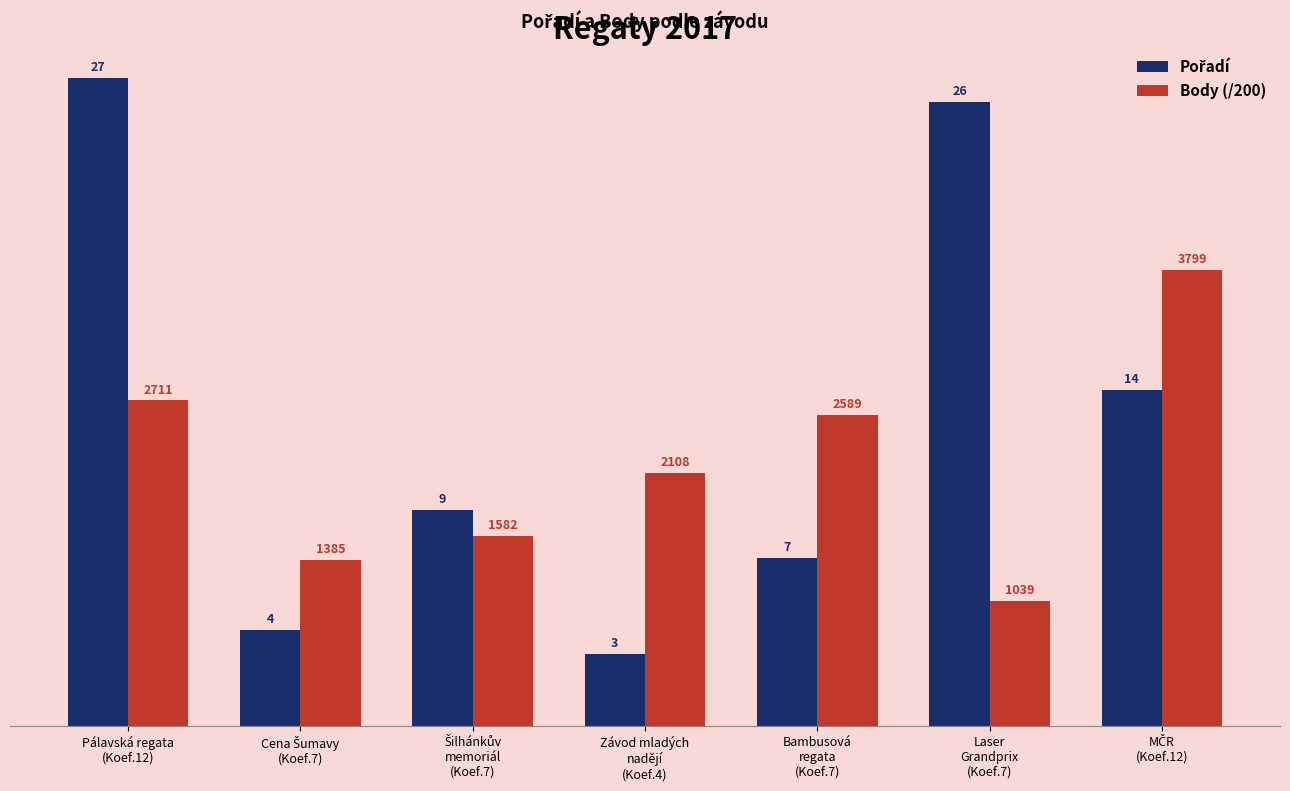

What position from the left is Bambusová
regata
(Koef.7)?

5